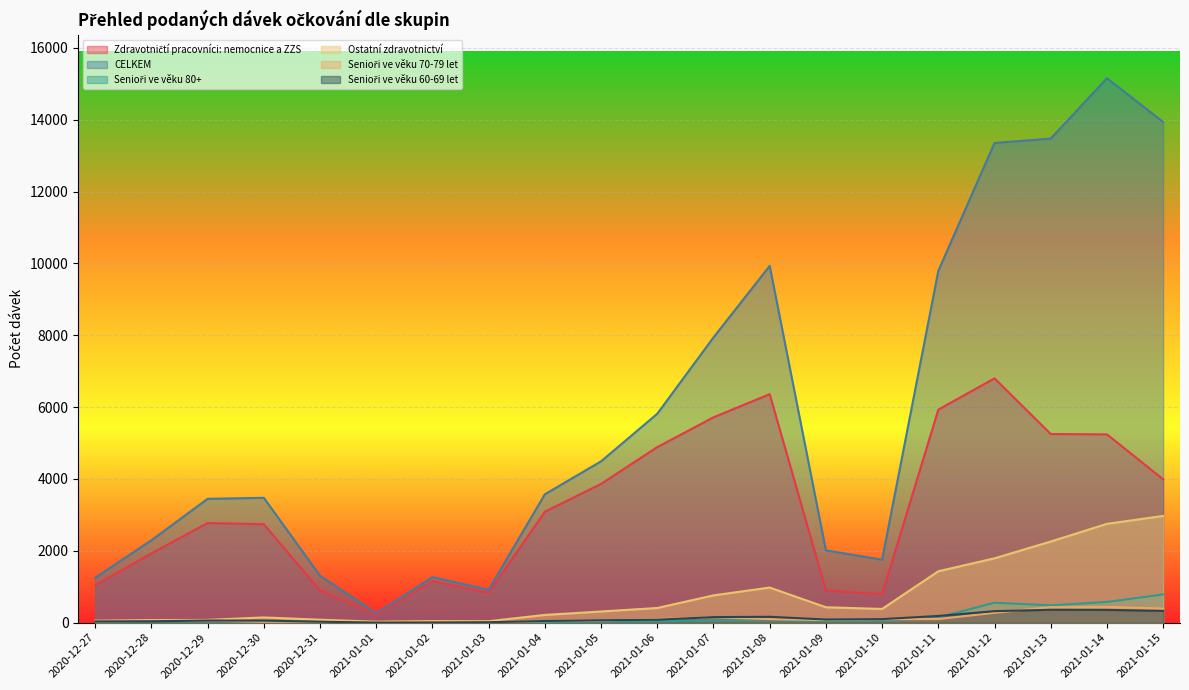

What position from the left is 2021-01-06?

11